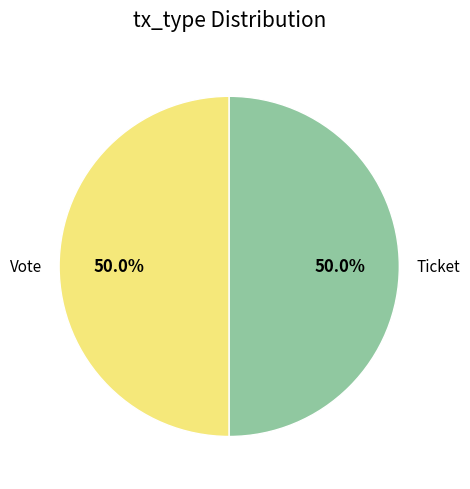

Combined, what portion of the pie is Vote and Ticket?

100.0%